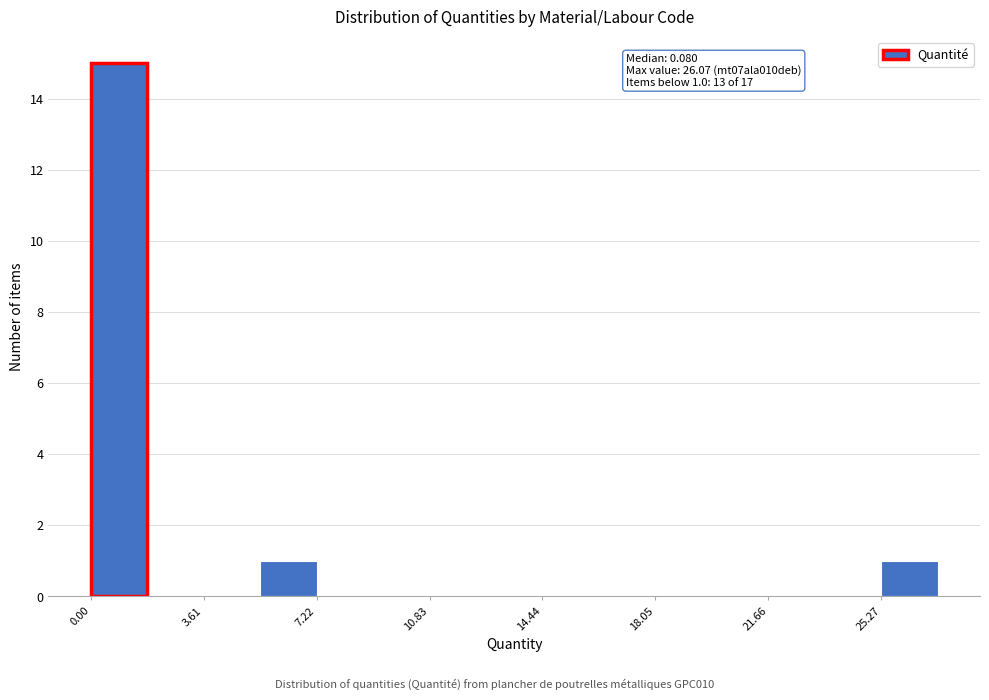

Read against the x-axis, roughly where is the centre of the tallest bar?

1.0